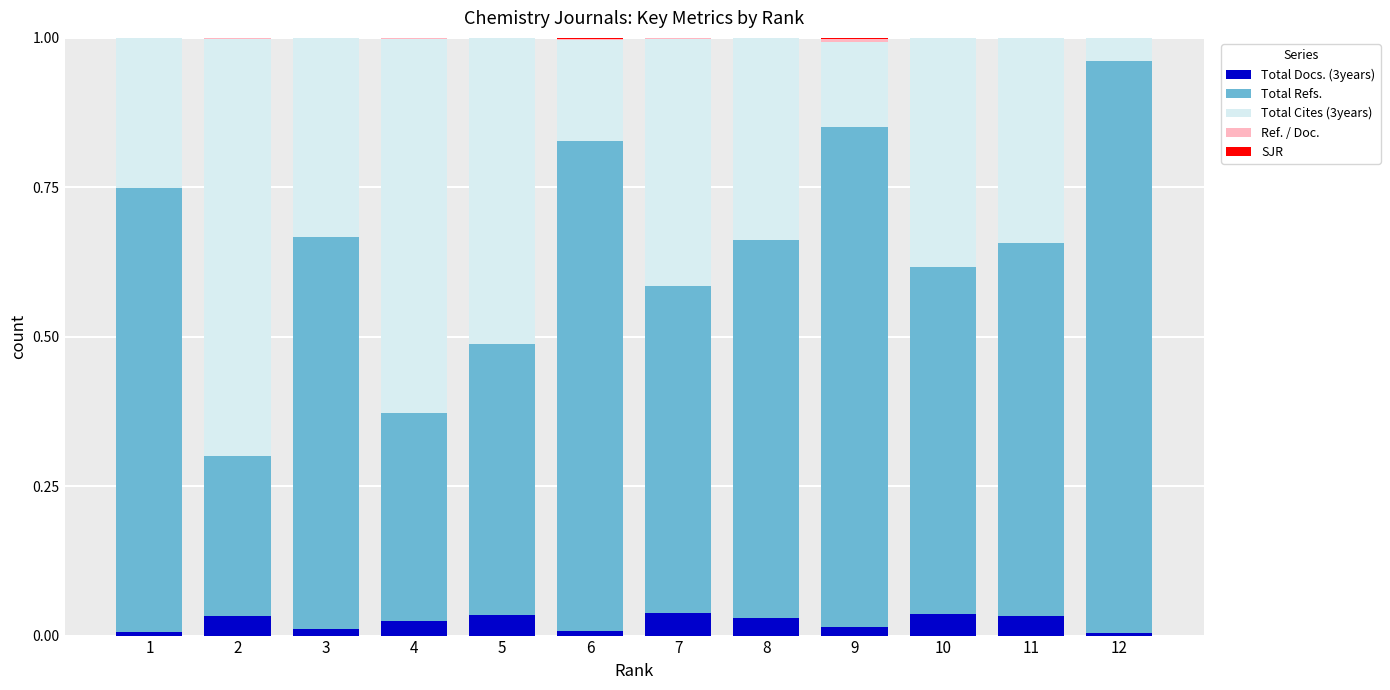

Are the bars grouped side by side (vs. stacked)?

No